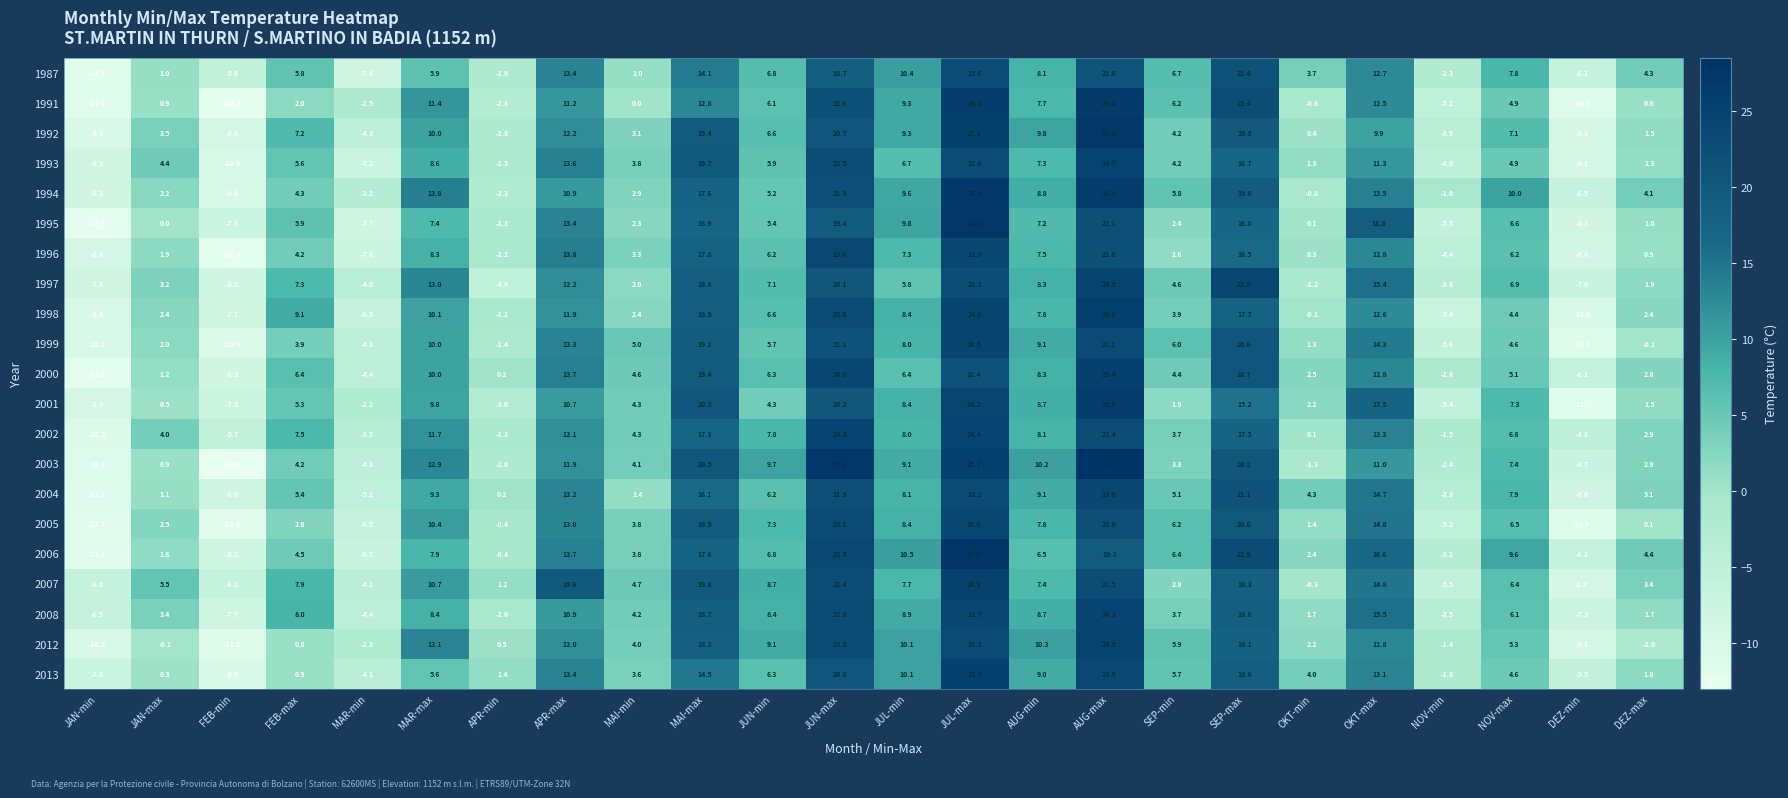

Is it true that 2004 equals 0.6 at MAI-min?

False